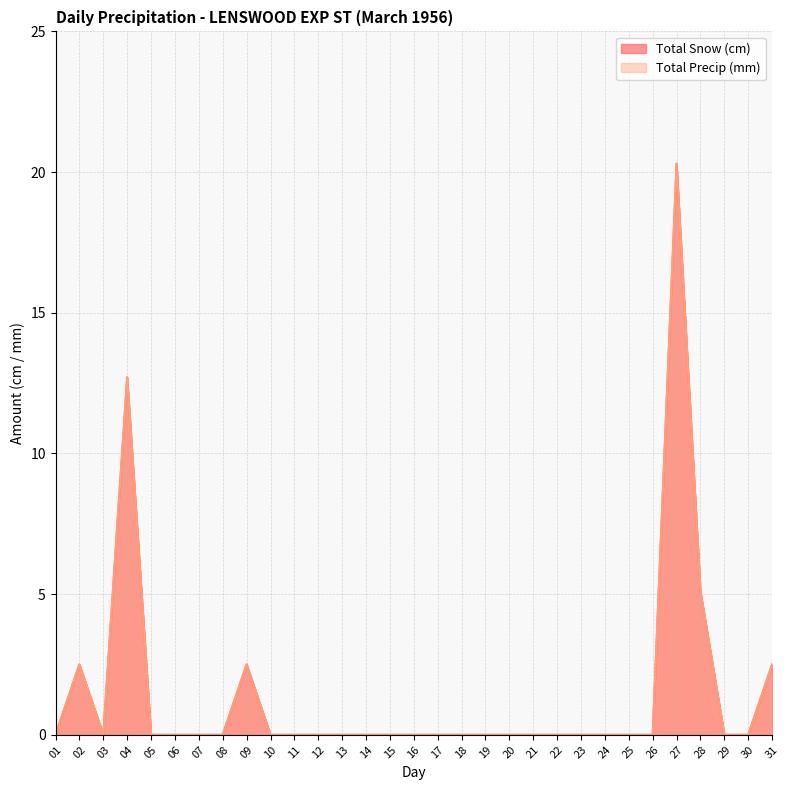

At which label is Total Precip (mm) closest to 10?

04